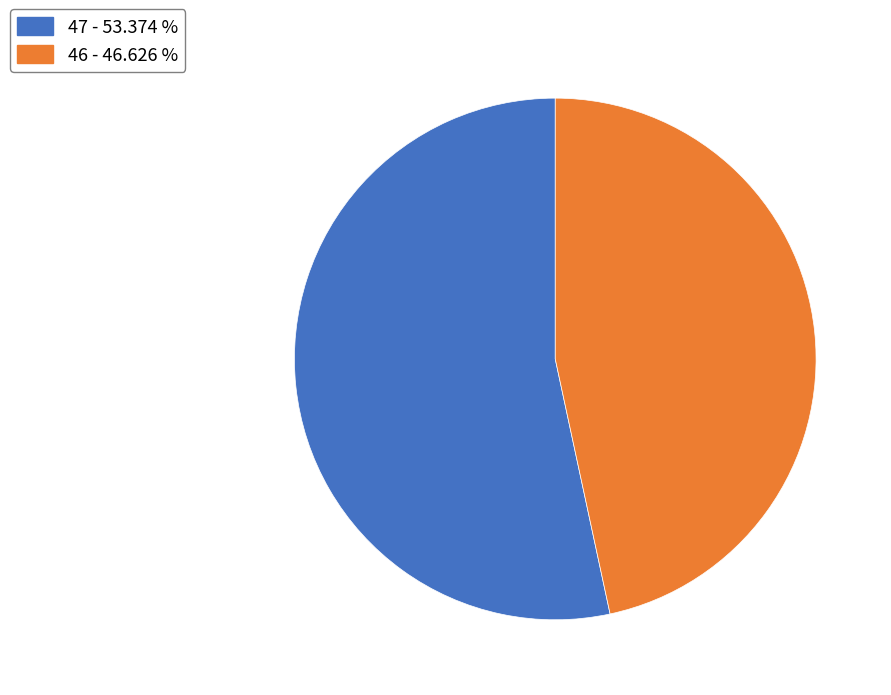

How many segments does this pie chart have?

2